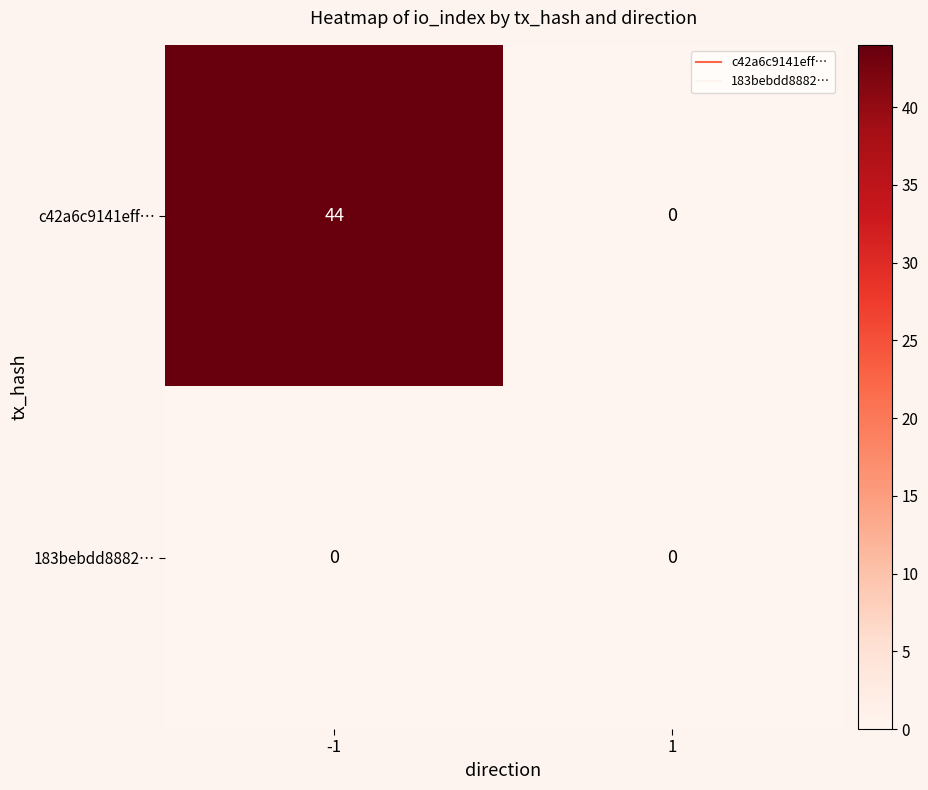

Reading left to right, extract all data points from this chart.

c42a6c9141eff…: -1=44	1=0
183bebdd8882…: -1=0	1=0